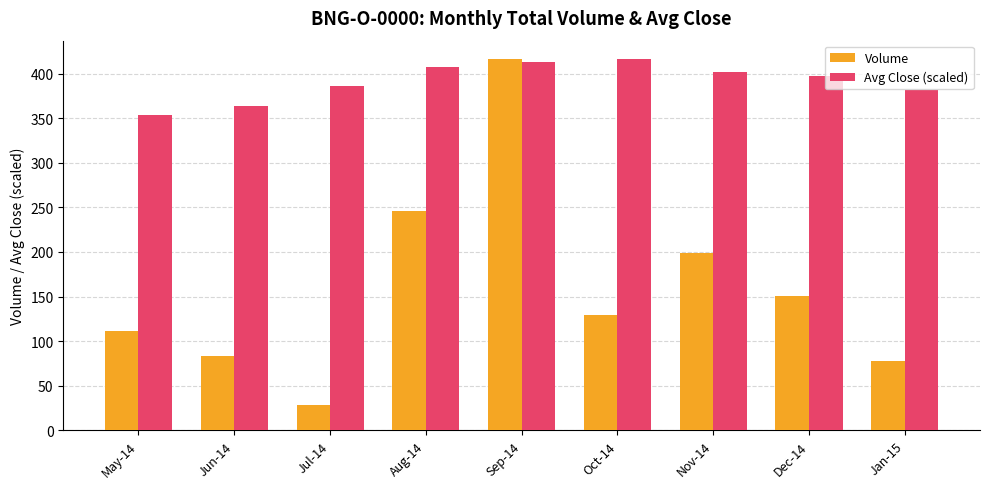

How many data points in Avg Close (scaled) are above 397?

5